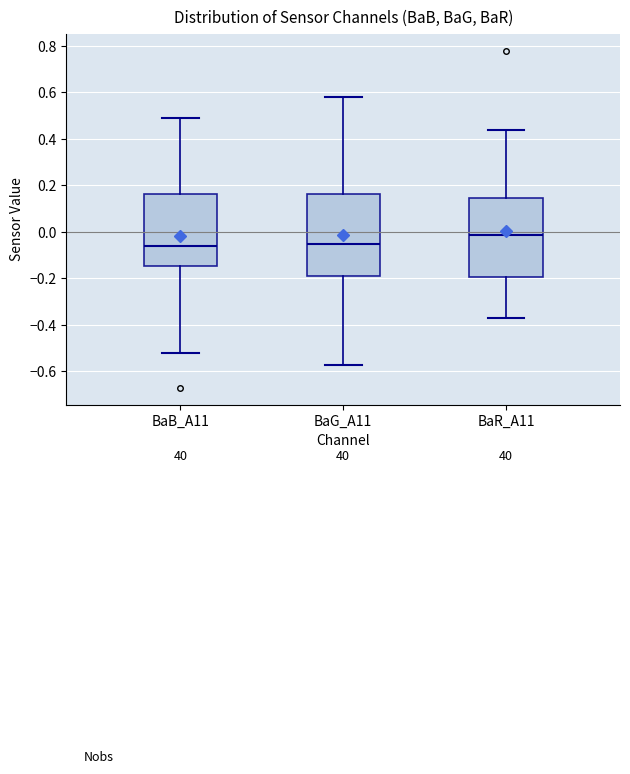

Where is the upper edge of the box for BaG_A11 on the y-axis? The values are not printed on the chart, so give them approximately, as read against the axis.

0.16